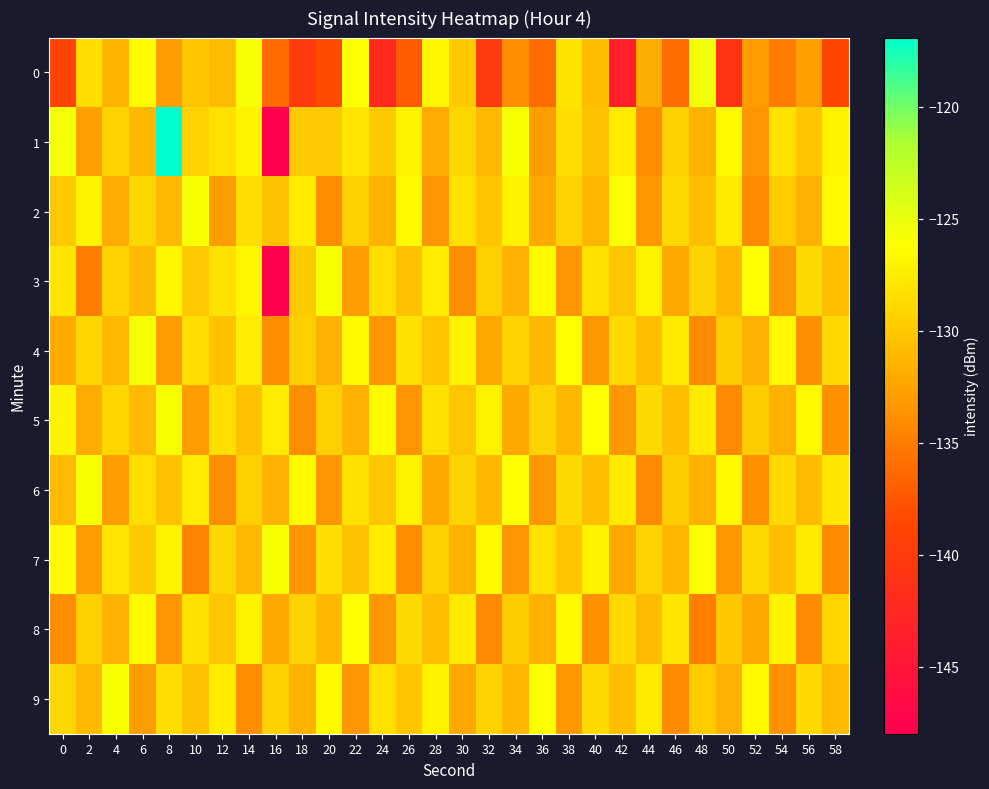

Which series has the largest range (max minus min)?

1